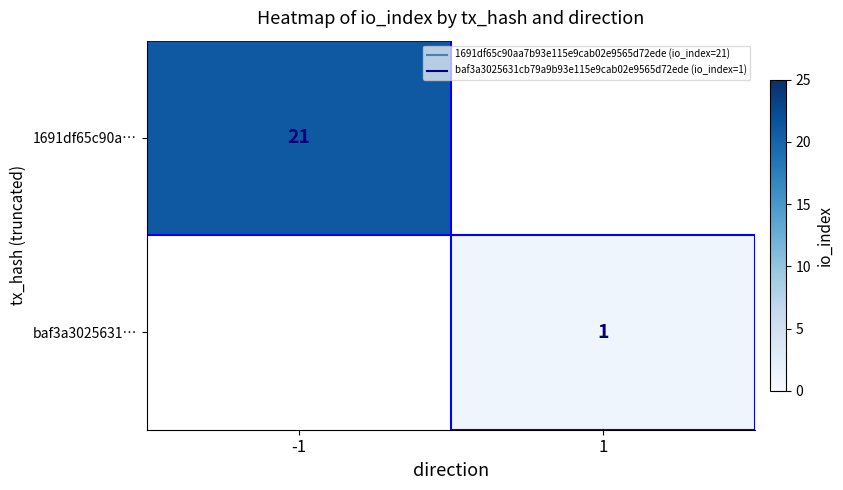

Is it true that 1691df65c90a… equals 6 at -1?

False